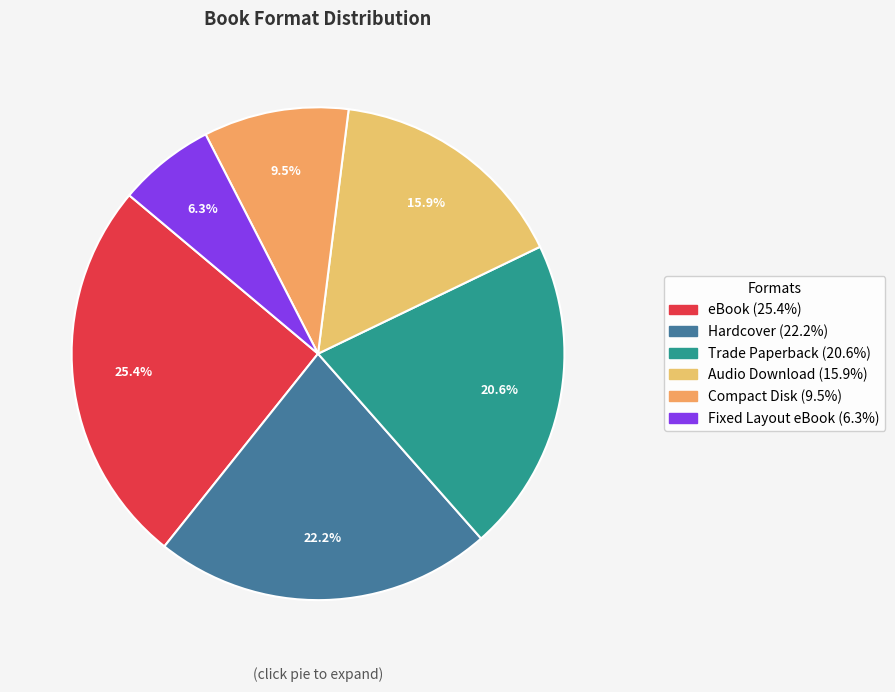

Is it true that Compact Disk is 10% of the pie?

True